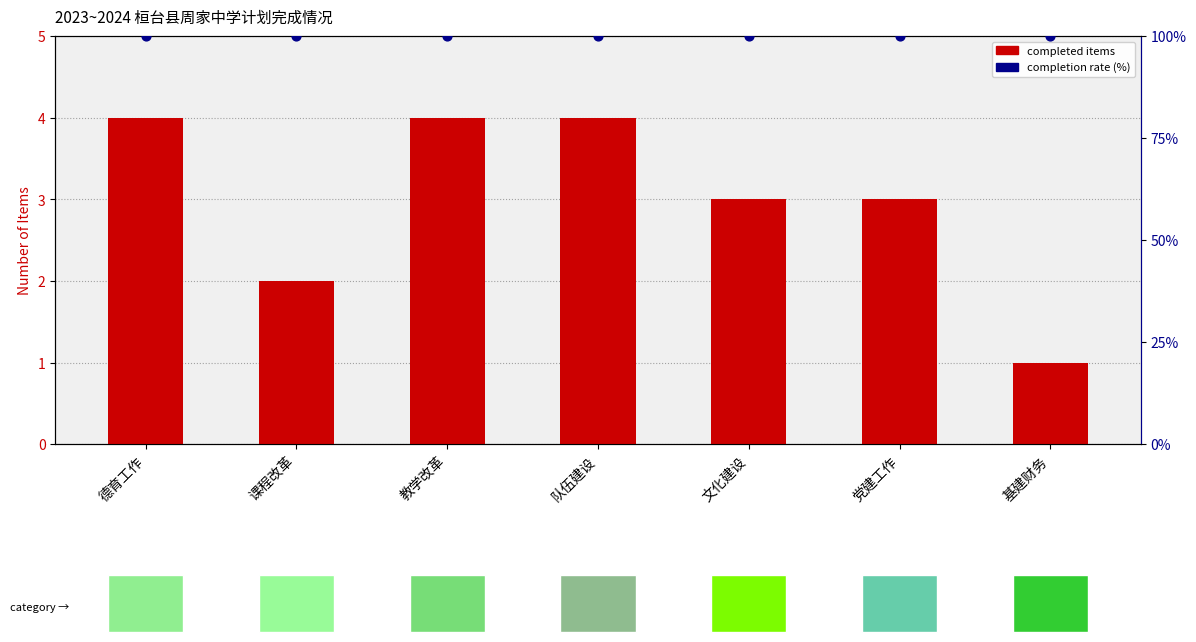

Which series reaches the maximum Y coordinate?

completion rate (%)